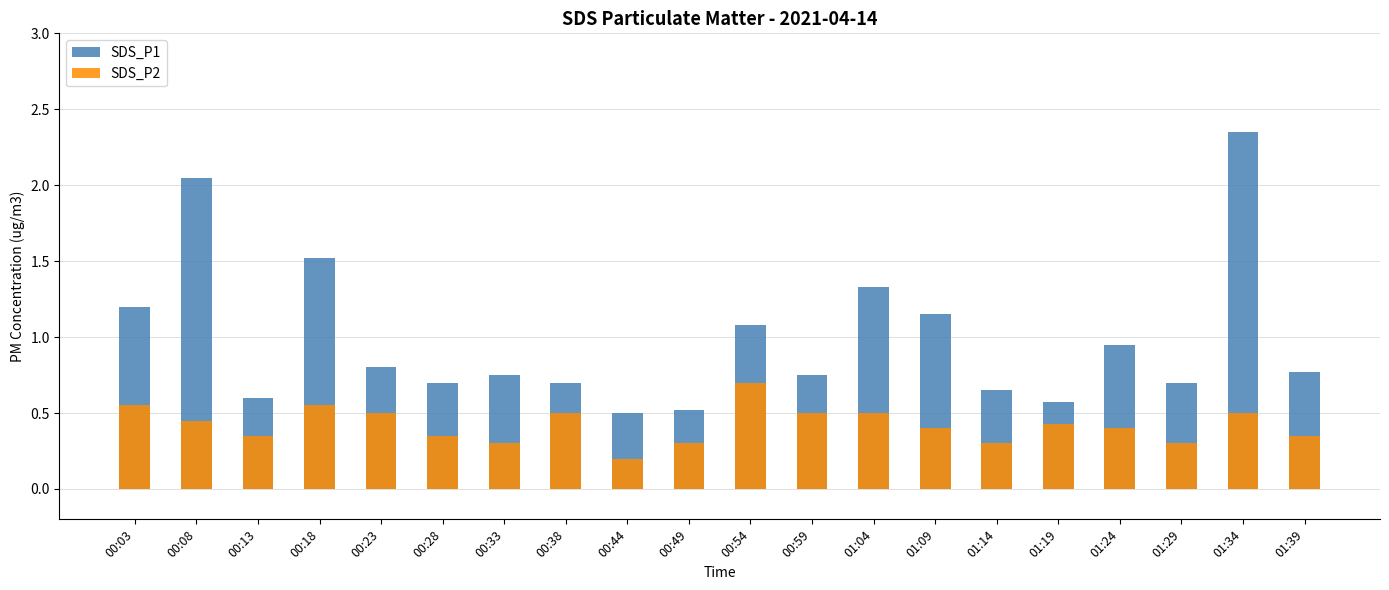

What is the value of the SDS_P2 bar at the 4th from the left?

0.6